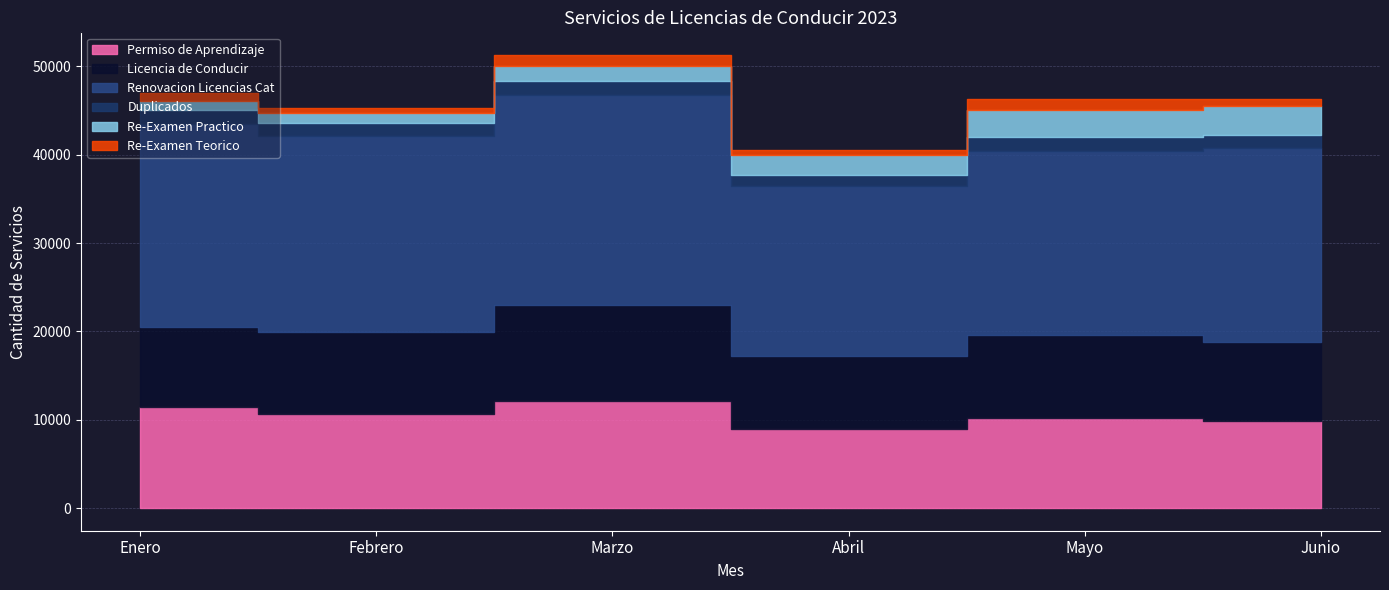

Is it true that Permiso de Aprendizaje equals 4469 at Junio?

False